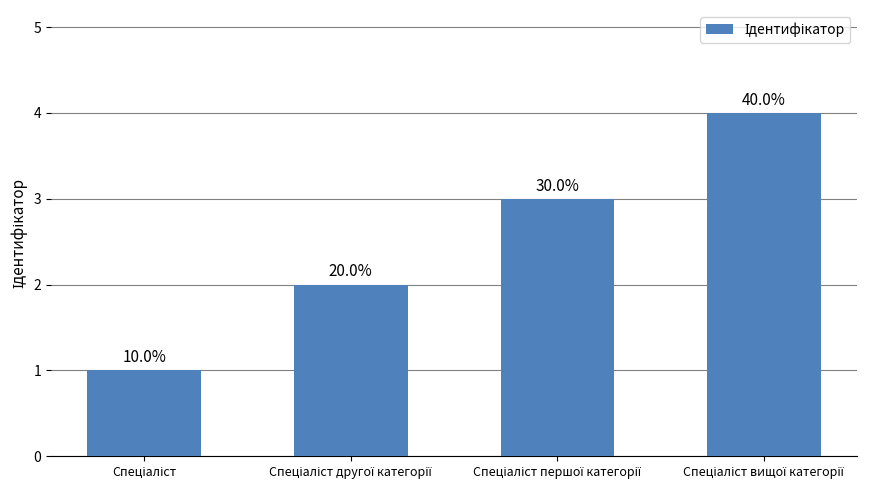

How many bars are there in total?

4